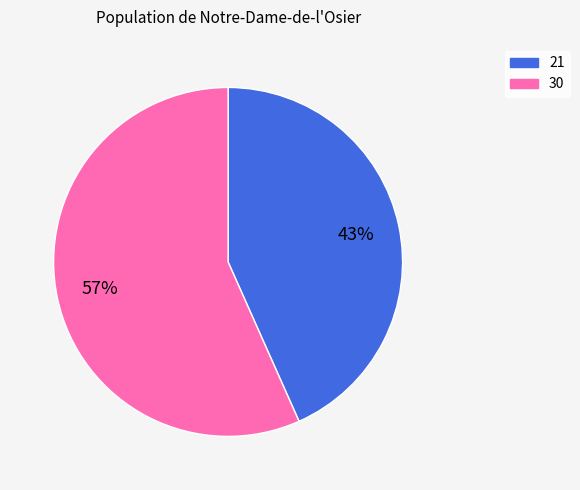

How many slices are in this pie chart?

2